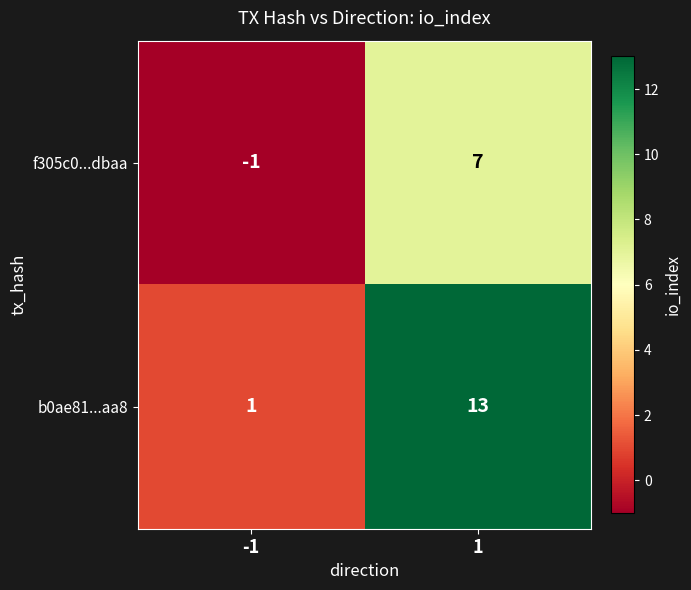

Which category has the lowest value across all series?

-1